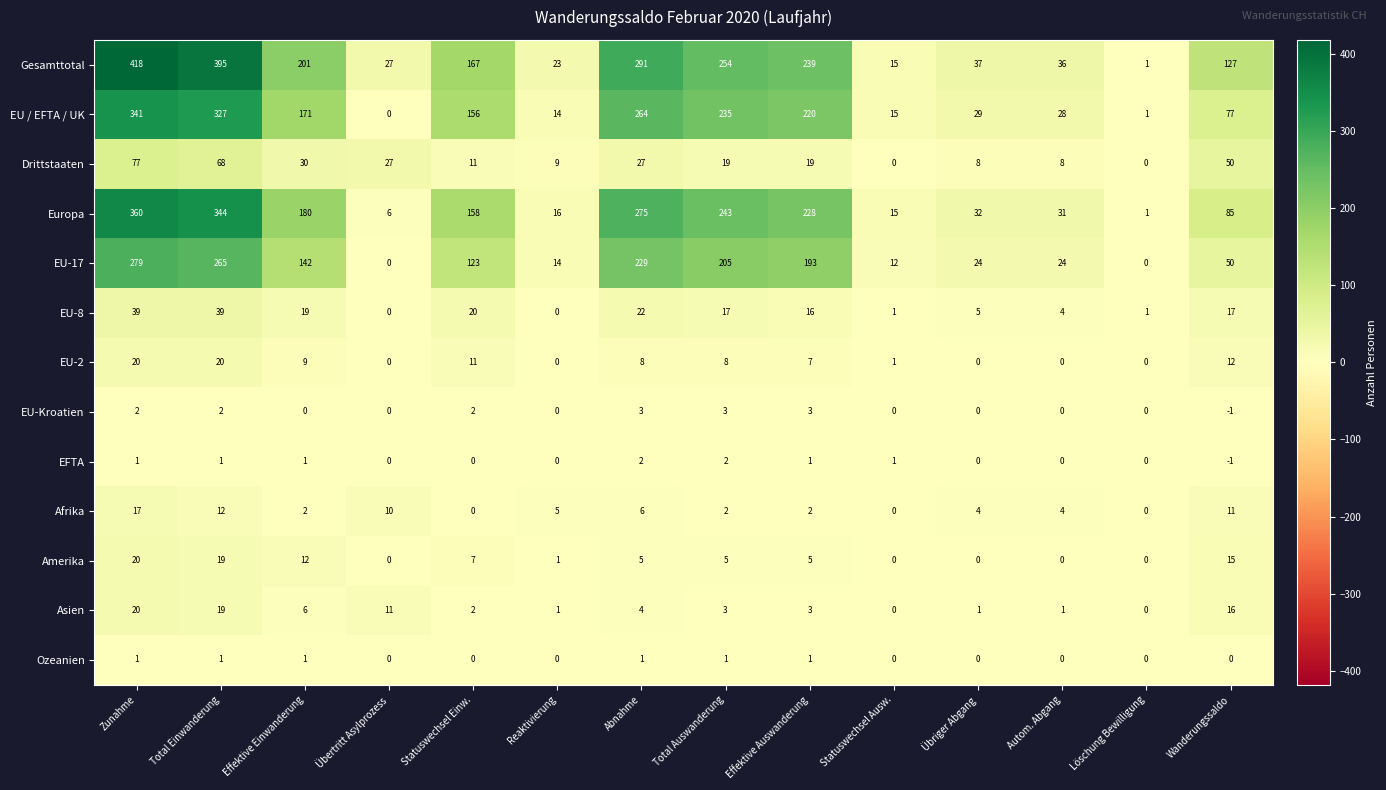

What value does the Drittstaaten series have at Zunahme?

77